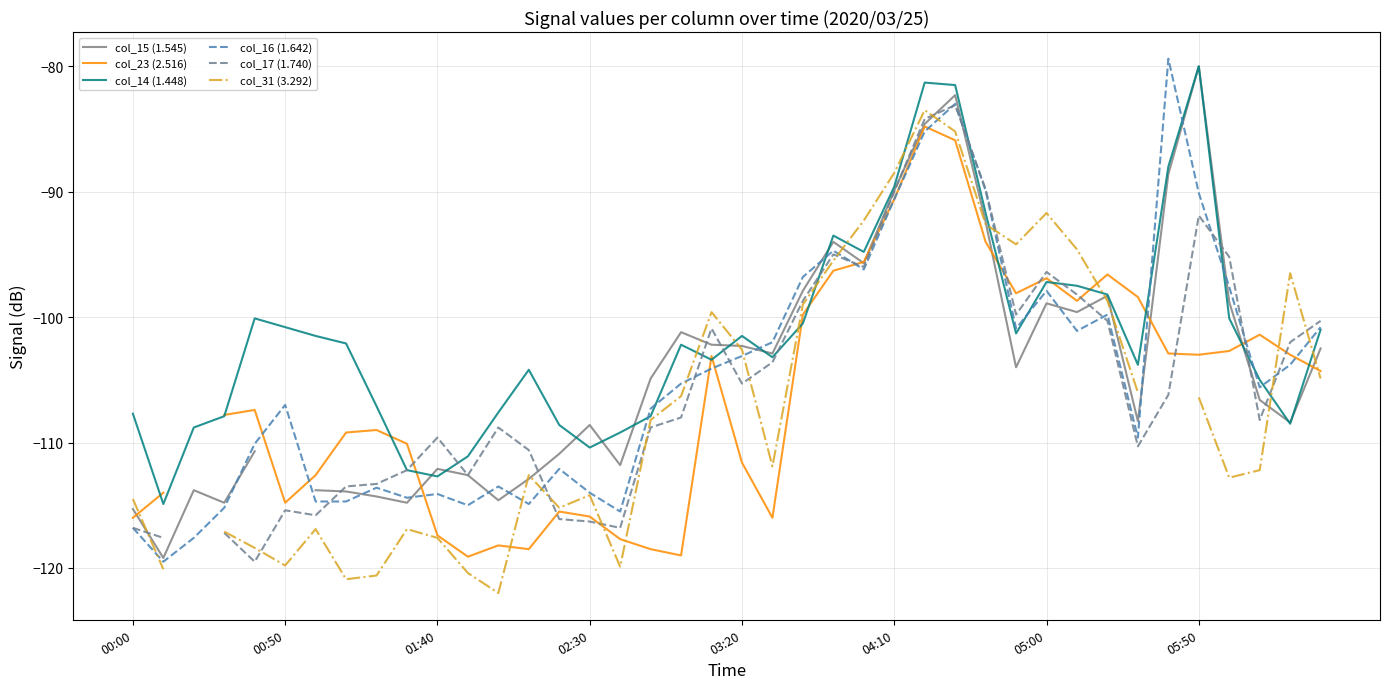

What is the highest value of the col_16 (1.642) series?

-79.4